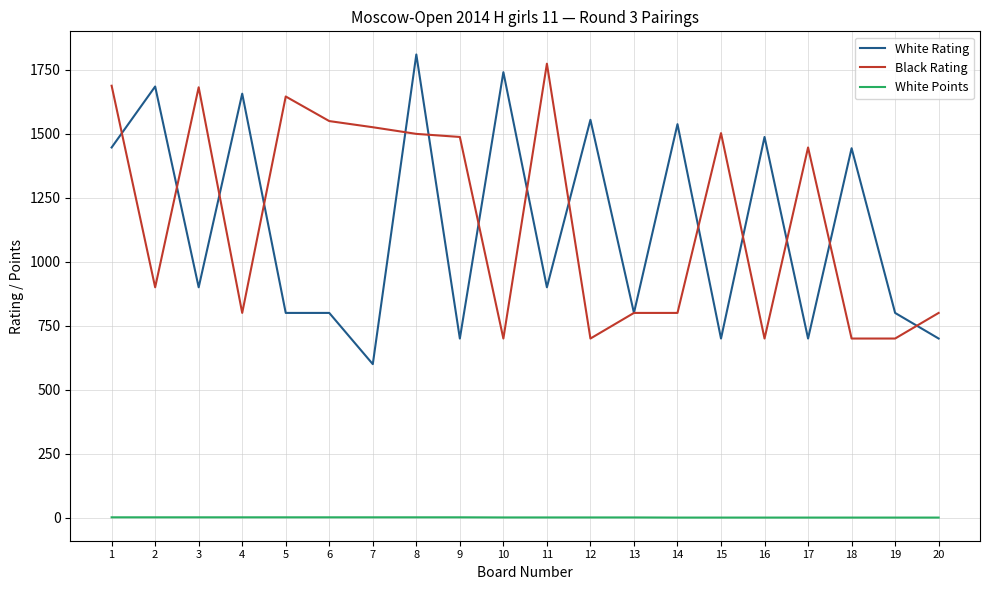

What is the lowest value of the White Rating series?

600.0